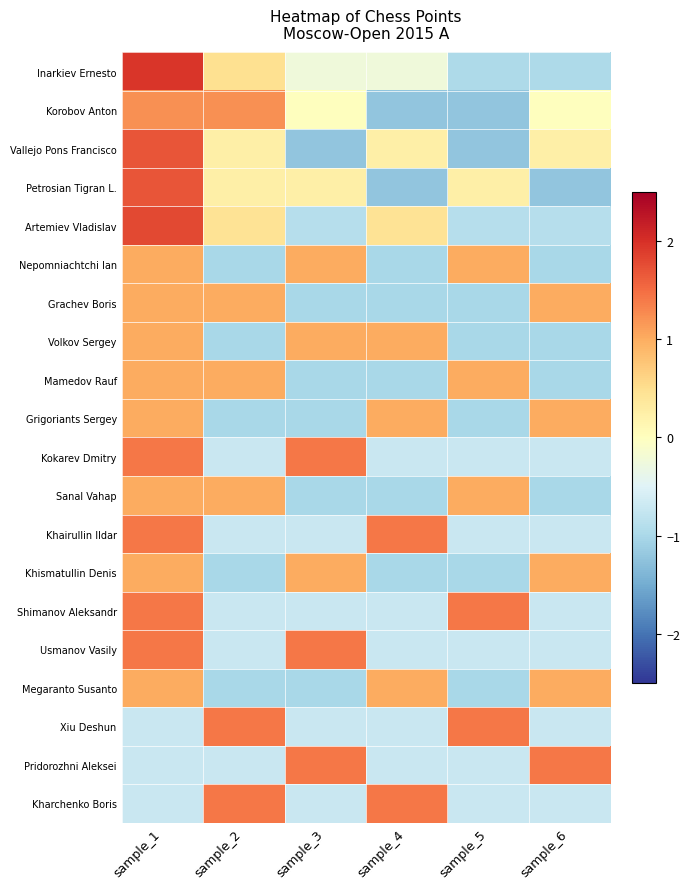

Which label corresponds to the smallest value in the chart?

sample_4